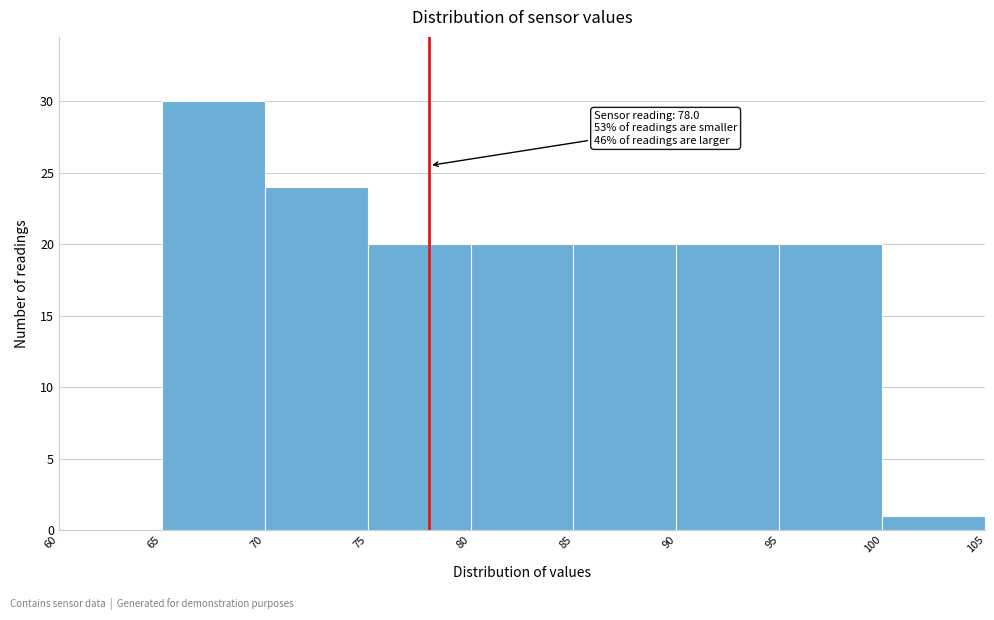

Which range on the x-axis has the tallest bar?

65 to 70